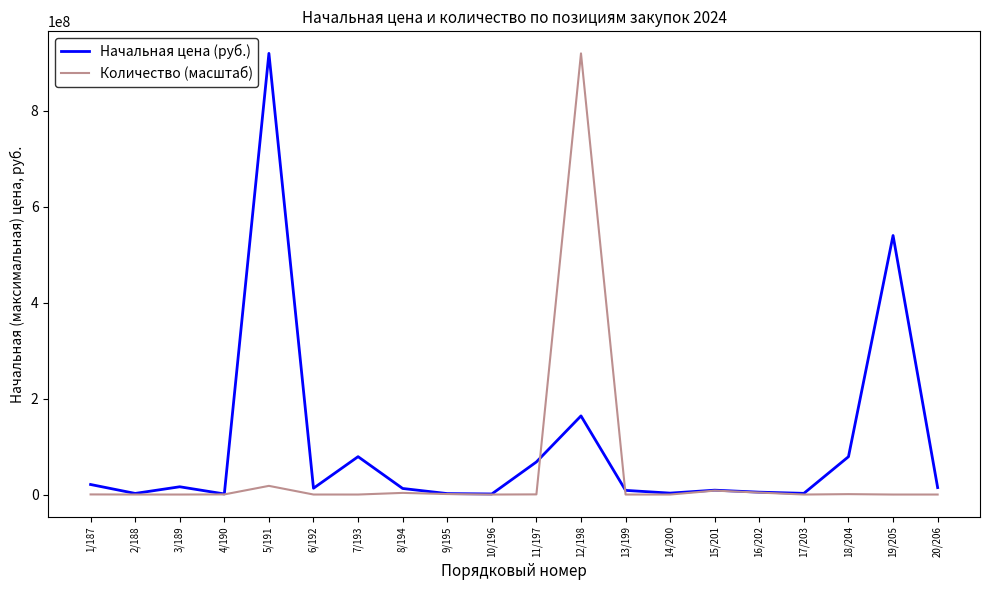

The value of Начальная цена (руб.) at 7/193 is 79000000.0. True or false?

True